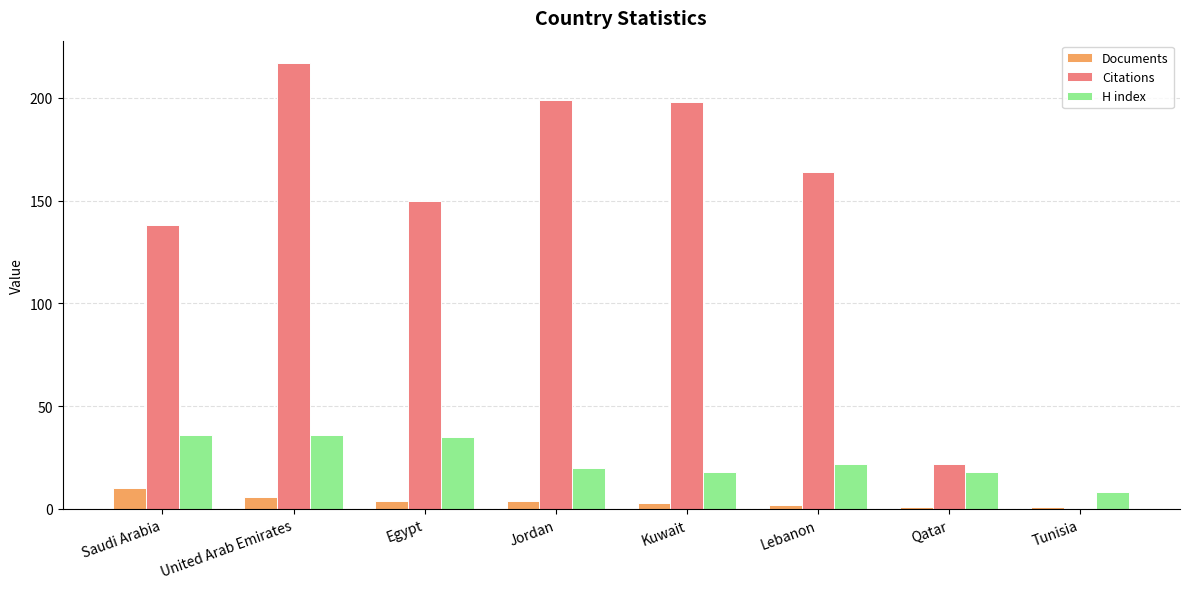

What is the sum of all Documents values?

31